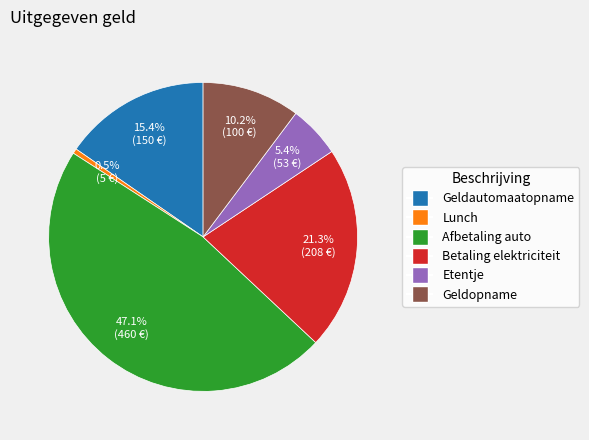

Combined, do Etentje and Geldautomaatopname account for over 50%?

No